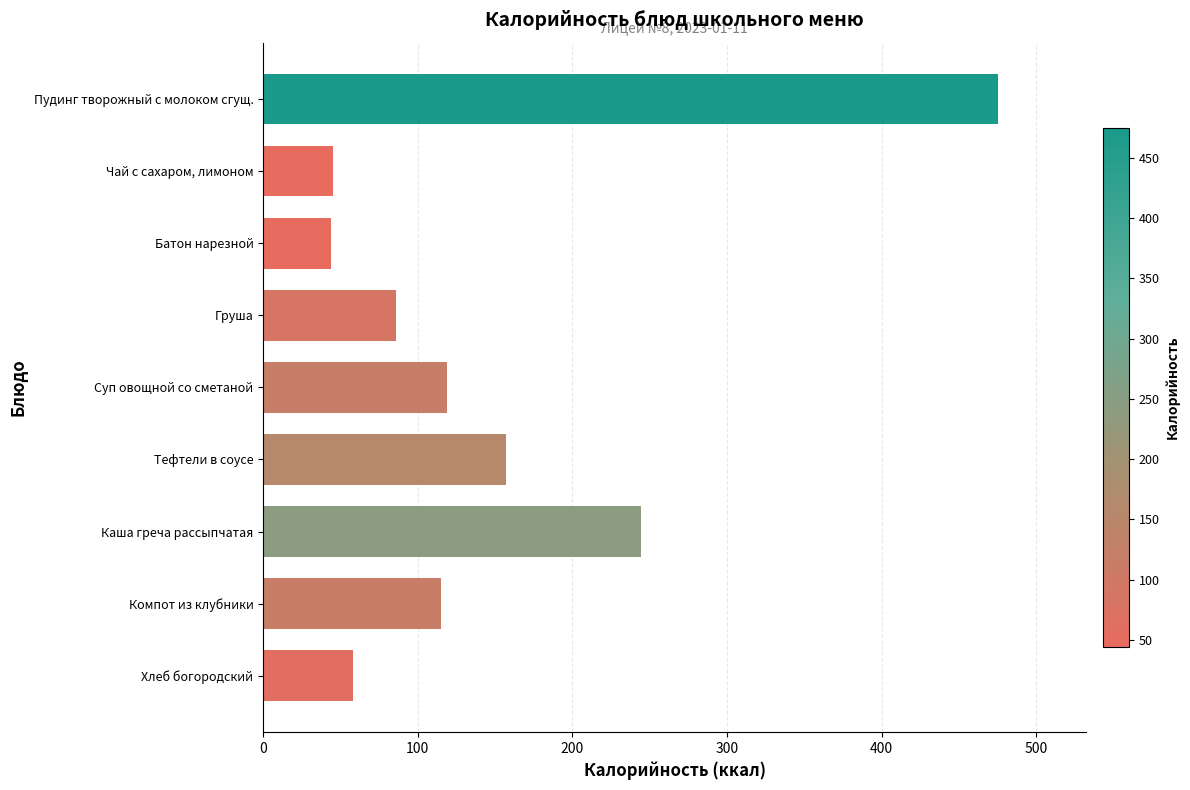

List the labels in order of value, largest first.

Пудинг творожный с молоком сгущ., Каша греча рассыпчатая, Тефтели в соусе, Суп овощной со сметаной, Компот из клубники, Груша, Хлеб богородский, Чай с сахаром, лимоном, Батон нарезной